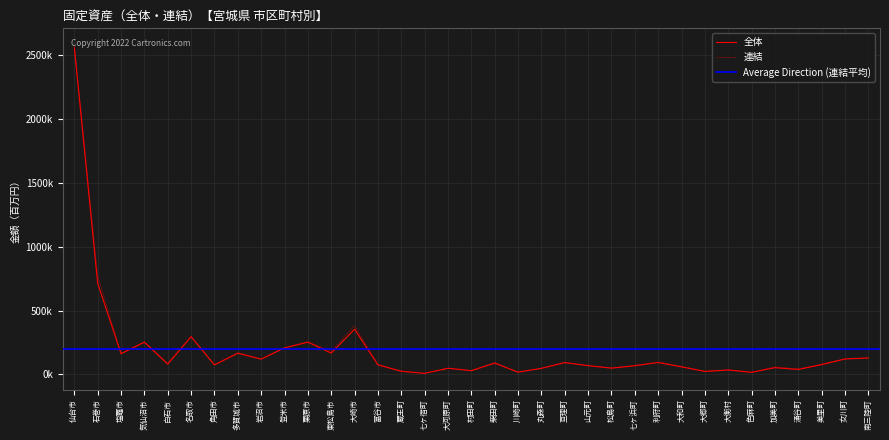

What is the highest value of the 全体 series?

2555997